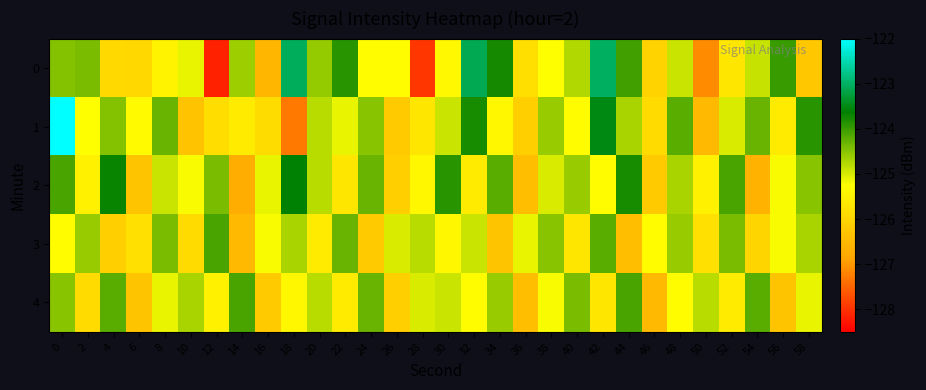

How many series are shown in this chart?

5